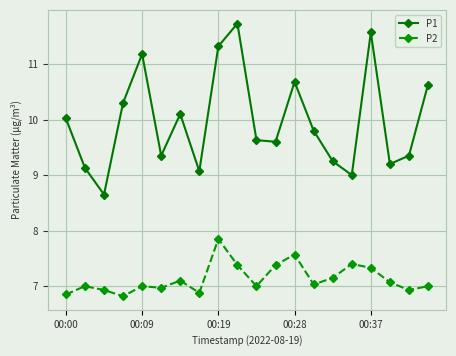

How many interior local peaks does the P1 series have?

5